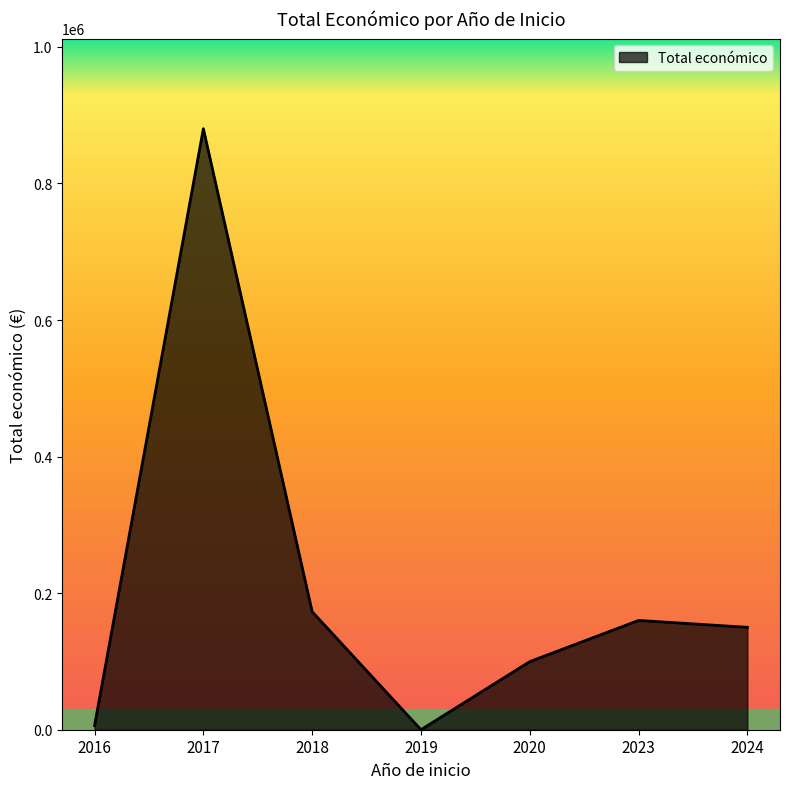

At which category does the data reach its first local valley?

2019